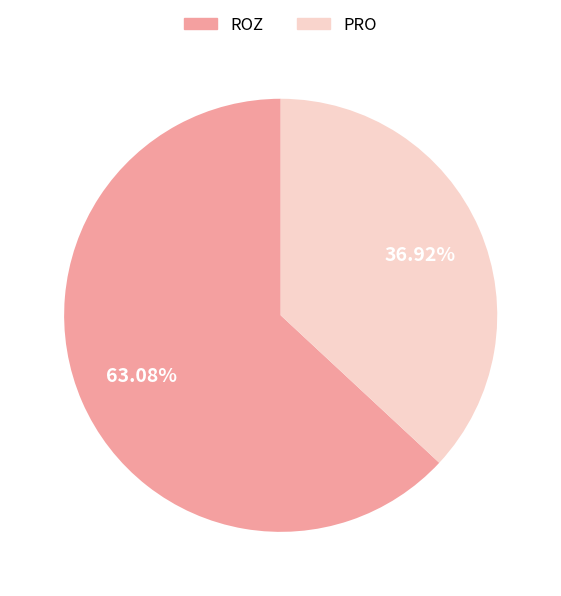

Do PRO and ROZ together represent more than half of the pie?

Yes